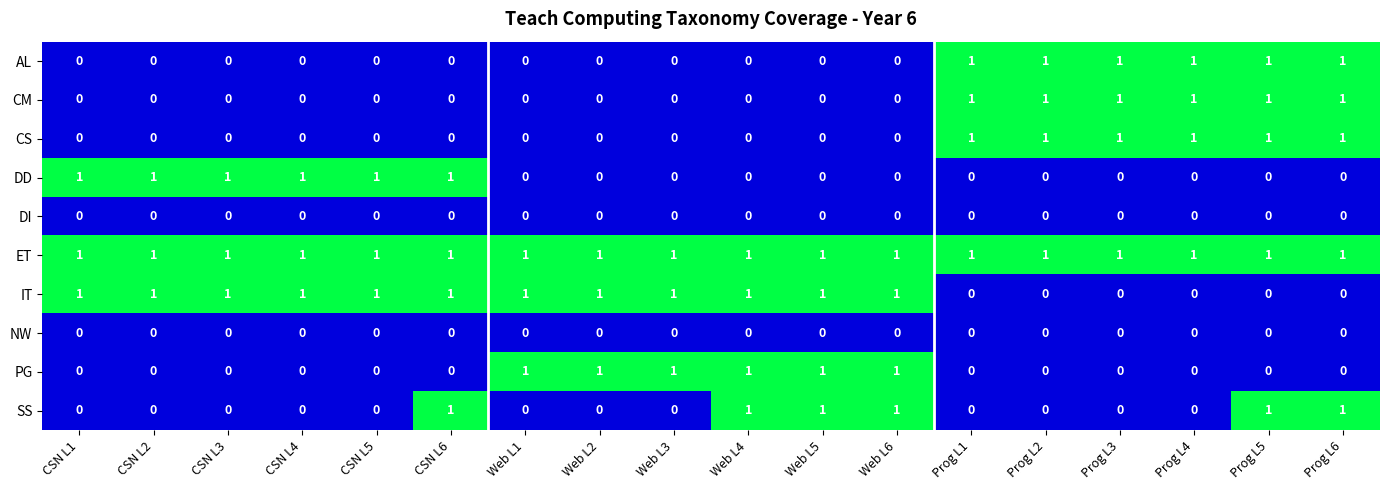

Which series has the largest total across all categories?

ET